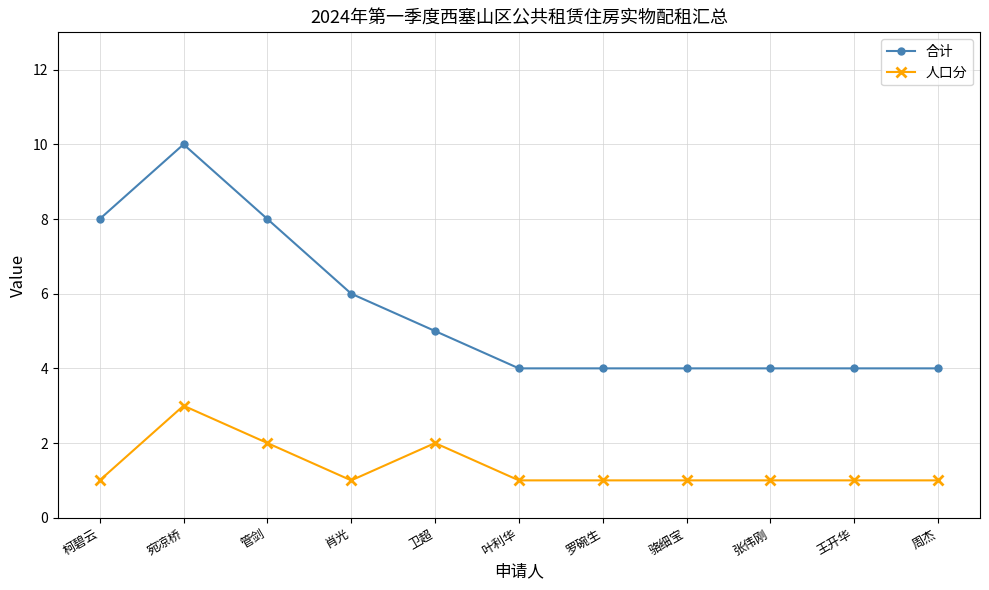

Reading right to left, extract all data points from this chart.

合计: 周杰=4	王开华=4	张伟刚=4	骆细宝=4	罗碗生=4	叶利华=4	卫超=5	肖光=6	管剑=8	宛凉桥=10	柯碧云=8
人口分: 周杰=1	王开华=1	张伟刚=1	骆细宝=1	罗碗生=1	叶利华=1	卫超=2	肖光=1	管剑=2	宛凉桥=3	柯碧云=1